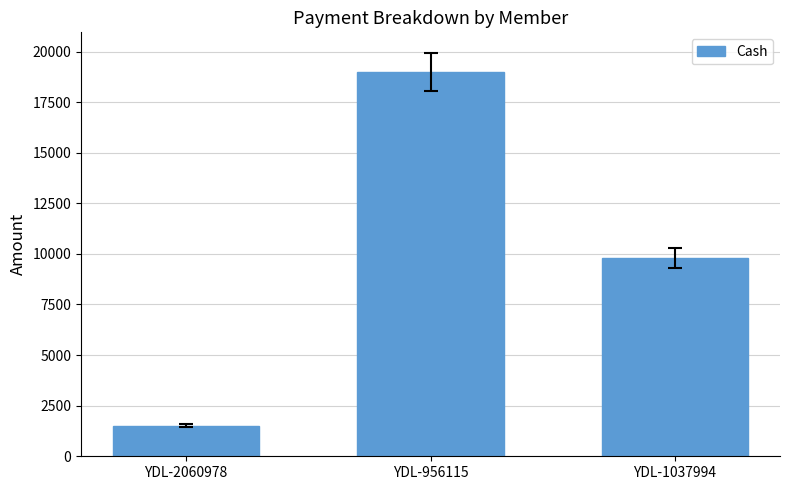

What is the greatest value displayed?

19000